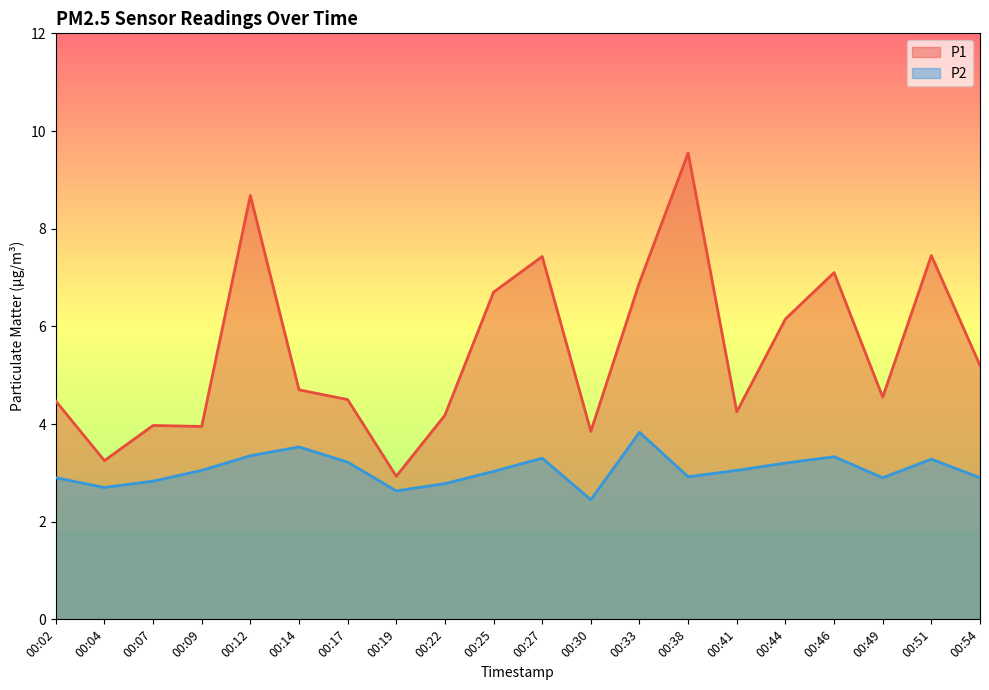

Which series changed the most between 00:14 and 00:51?

P1